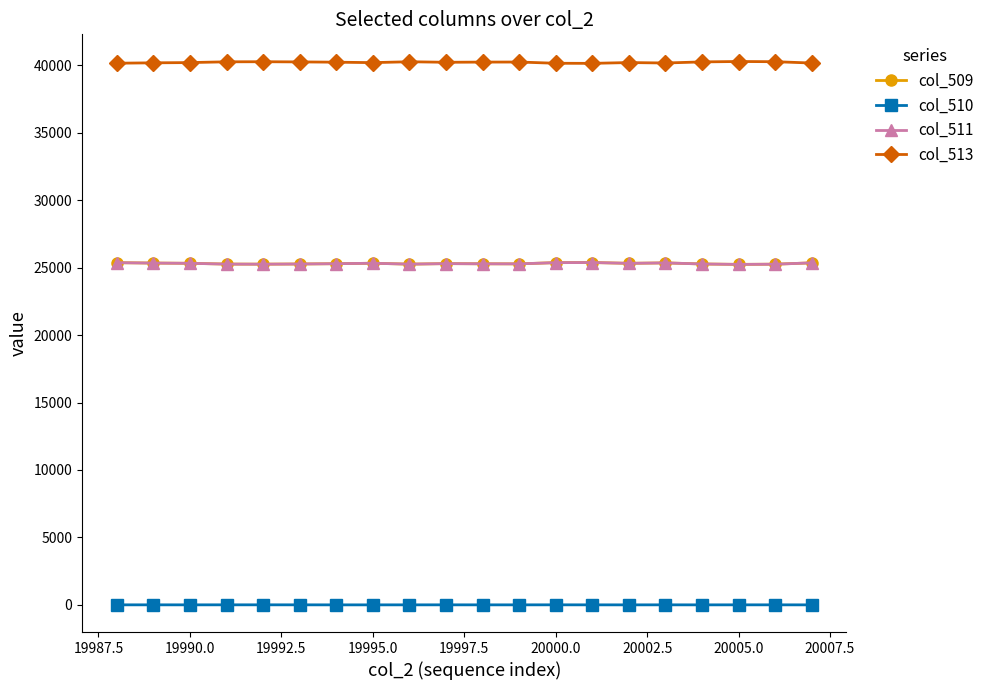

True or false: col_509 has more than 2 interior local peaks.

True